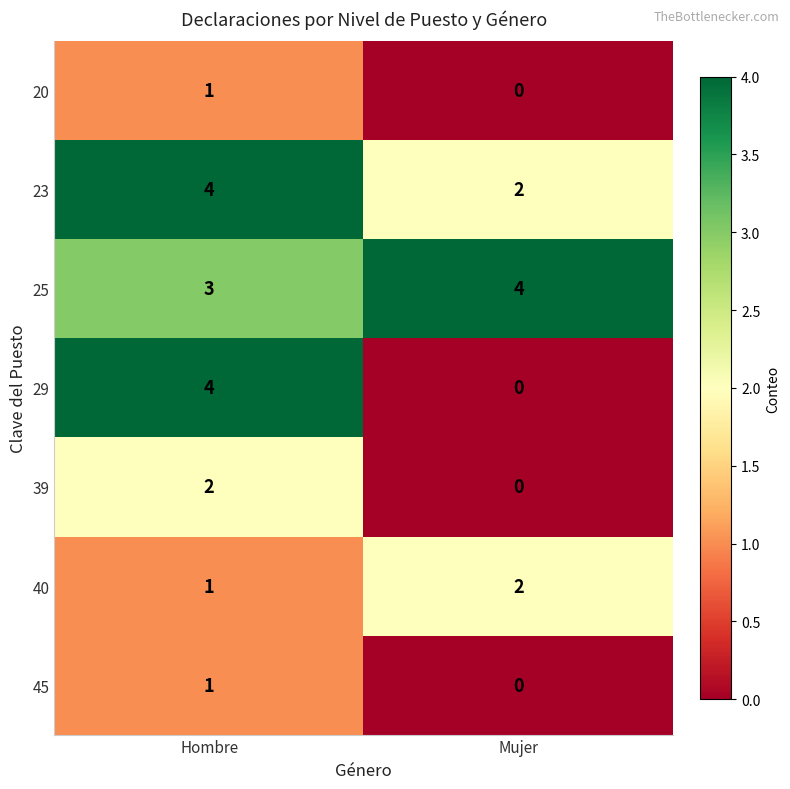

Between Hombre and Mujer, which series saw the biggest shift?

29